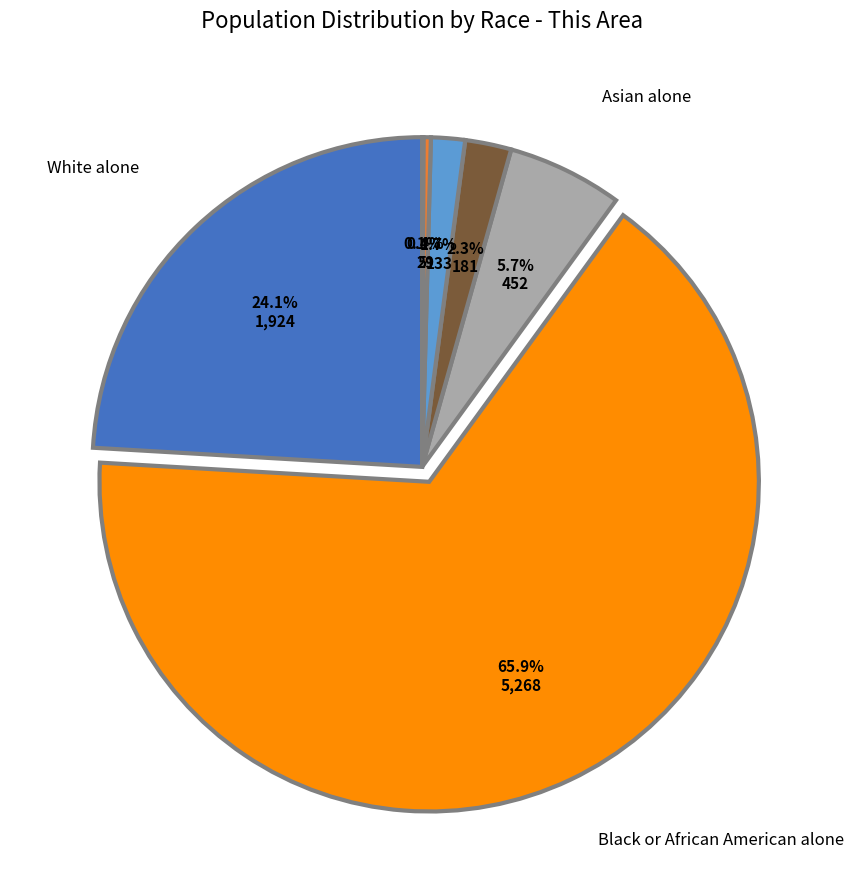

Is there a majority slice in this chart?

Yes